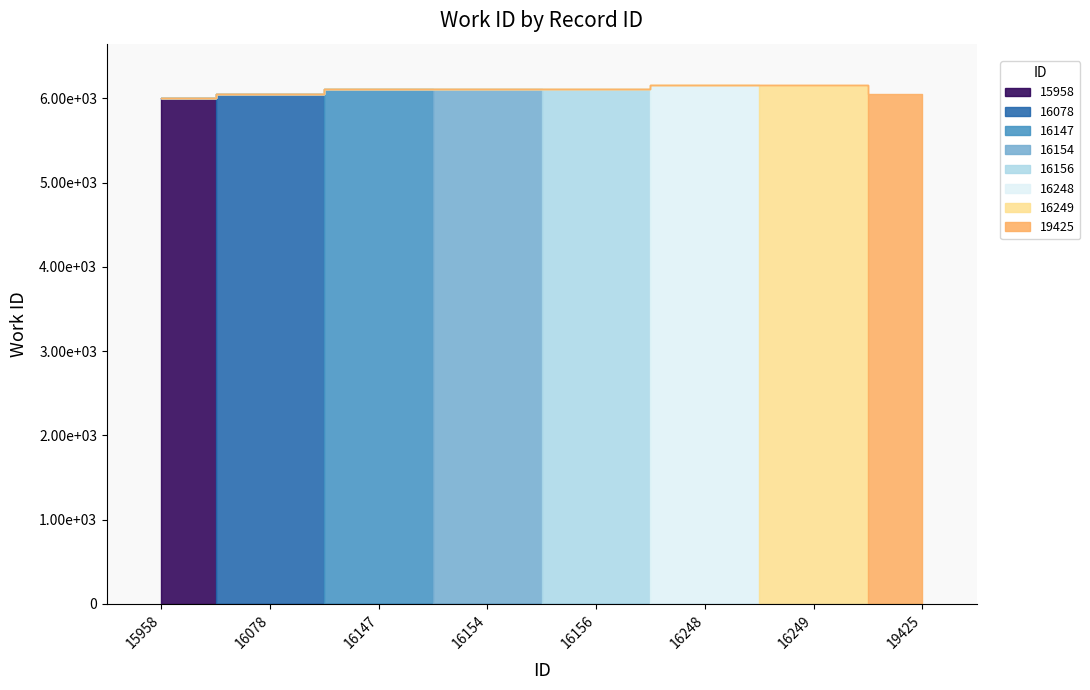

How many lines are shown in the chart?

1